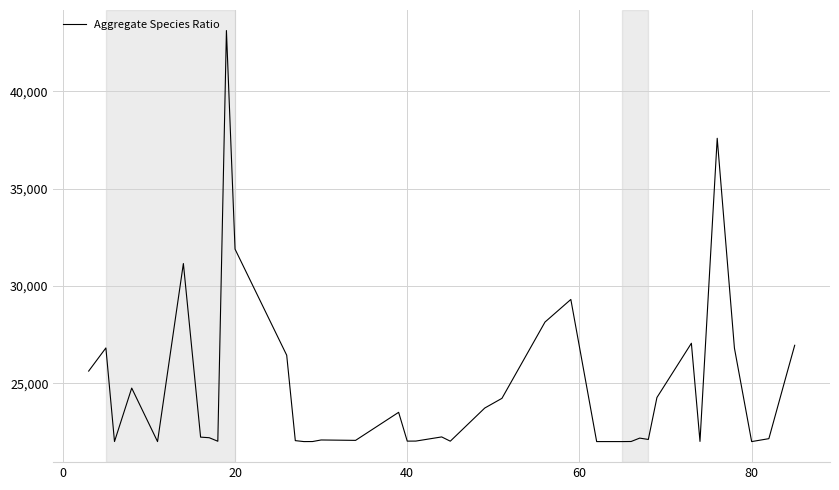

True or false: the data has more than 1 interior local peaks.

True